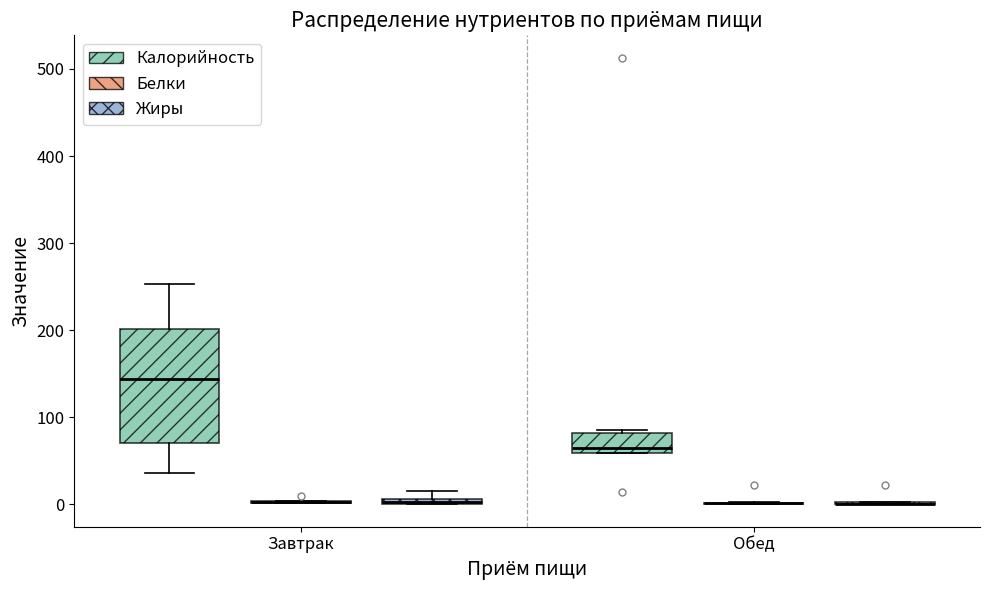

Comparing the boxes themselves (not the whiskers), which one is the tallest?

Завтрак (Калорийность)